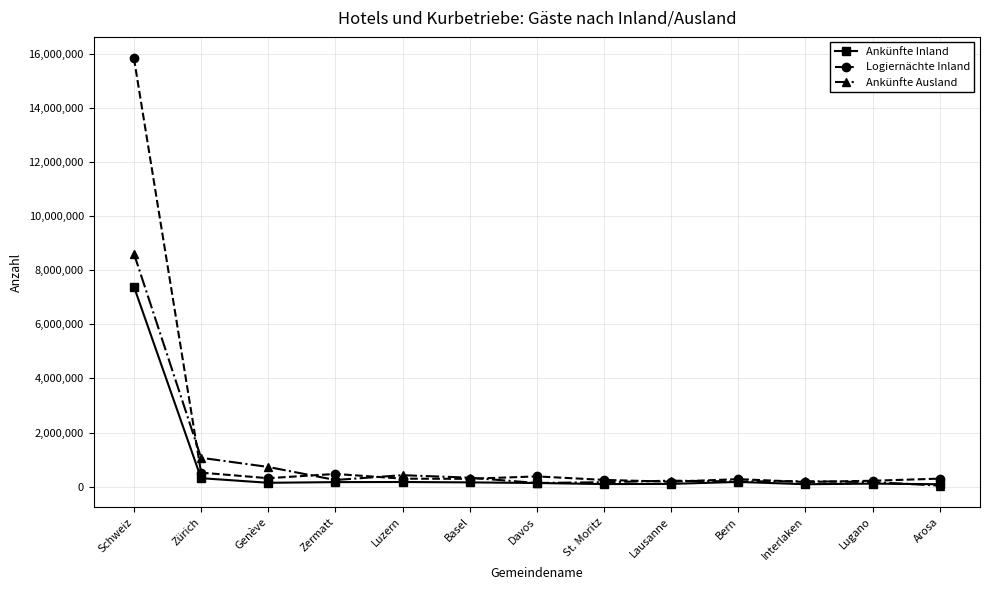

Which series has the largest range (max minus min)?

Logiernächte Inland